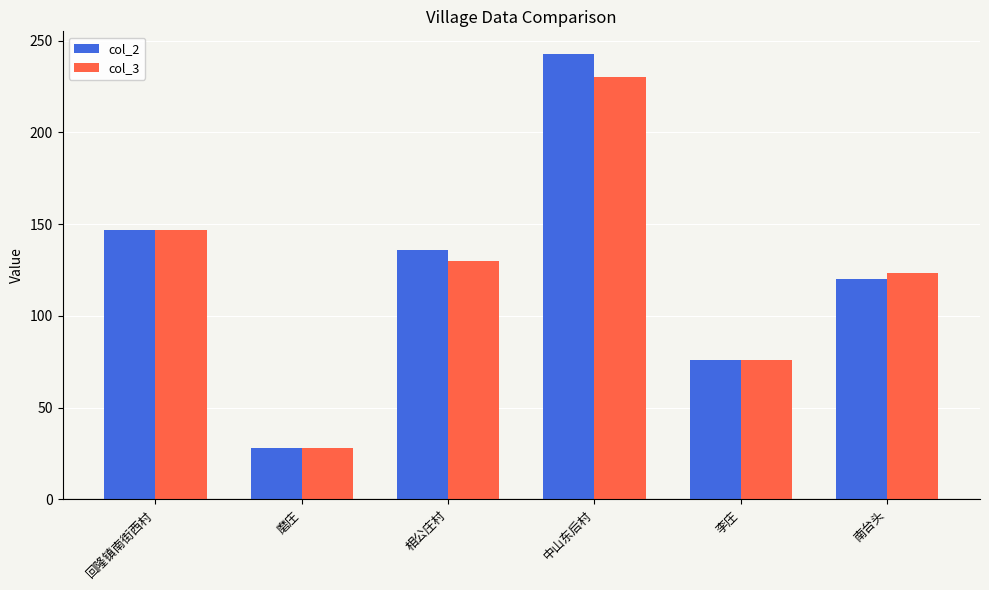

Rank the categories by col_2 value from lowest to highest.

磨庄, 李庄, 南台头, 相公庄村, 回隆镇南街西村, 中山东后村